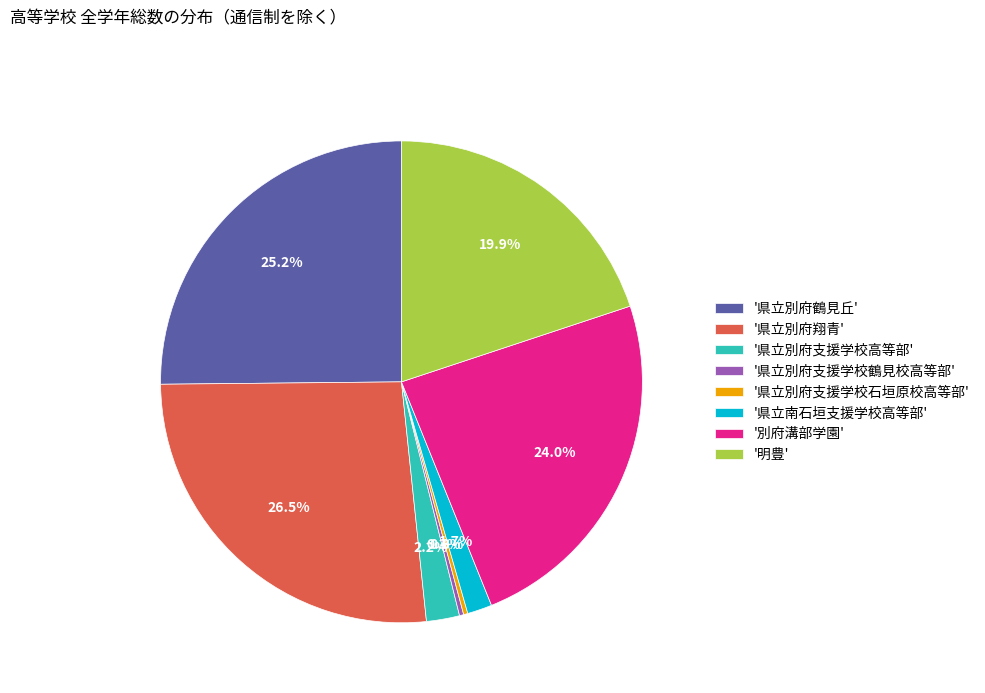

Does any single category account for the majority?

No